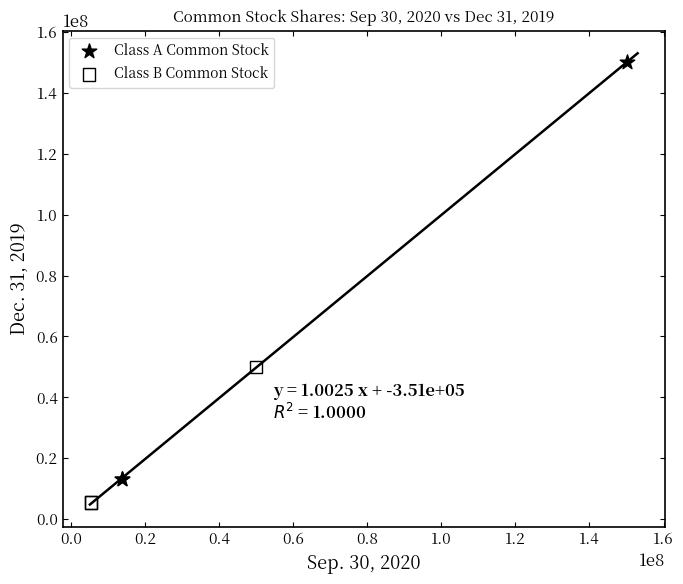

Which series has the largest Y range (max minus min)?

Class A Common Stock